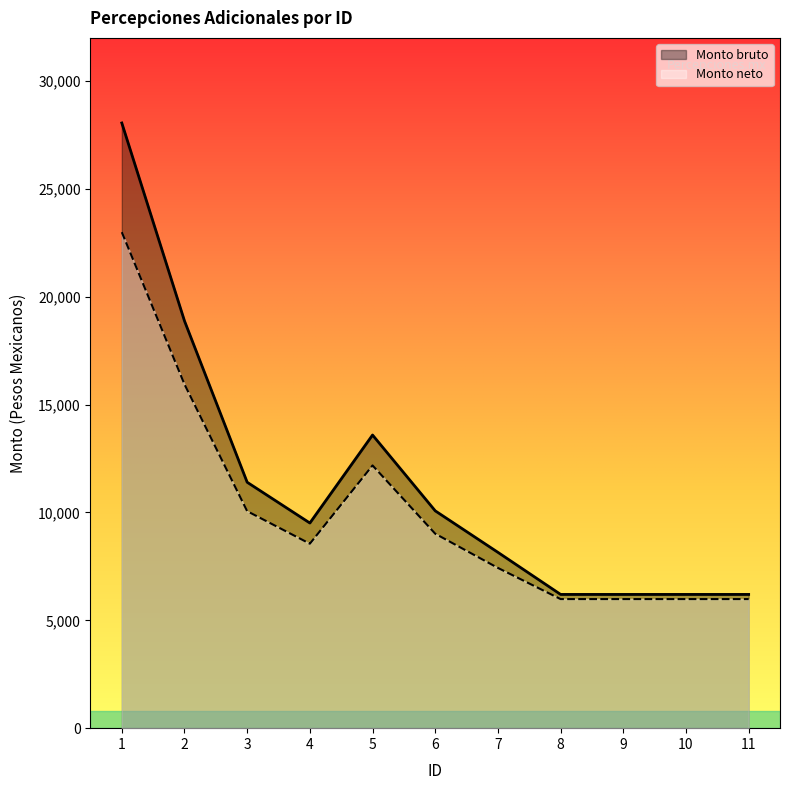

What is the difference between the maximum and minimum values in the Monto neto series?

17010.0